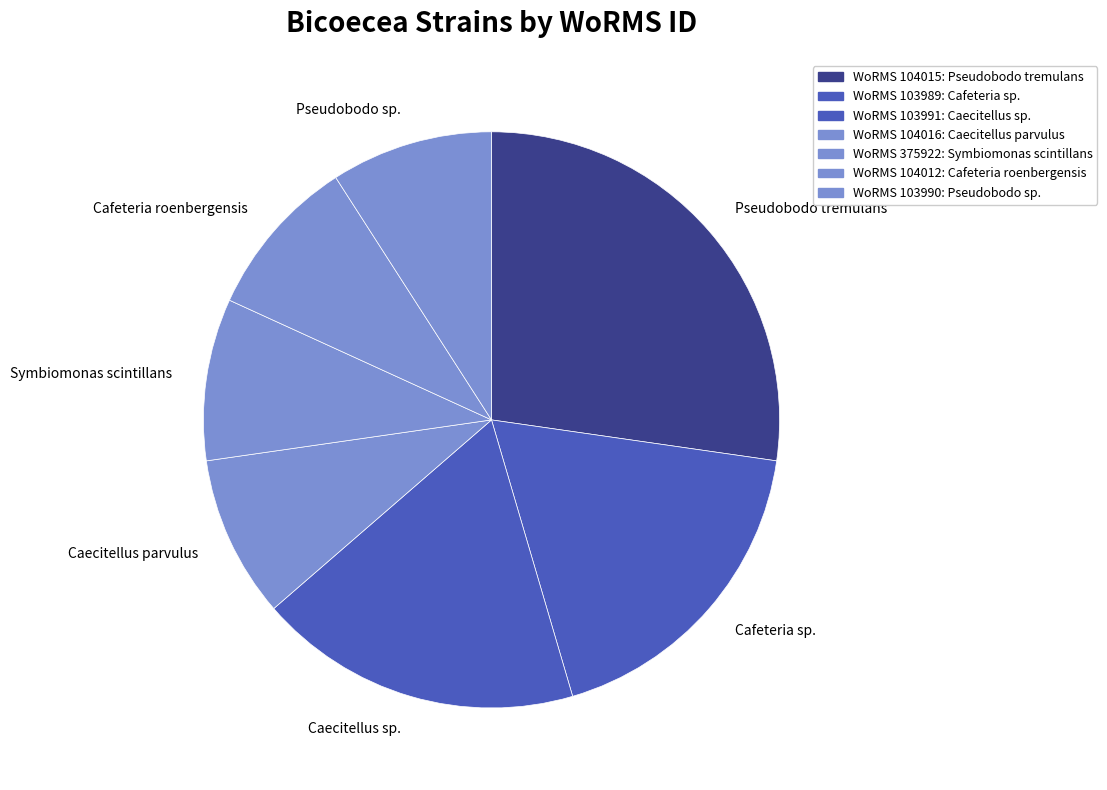

How many segments does this pie chart have?

7